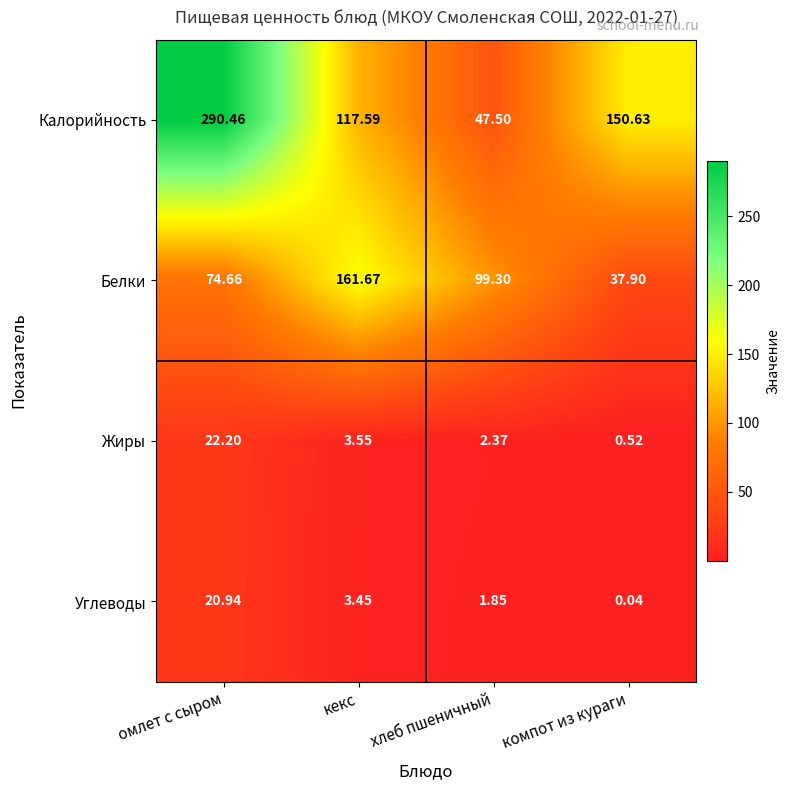

Which series has the largest range (max minus min)?

Калорийность